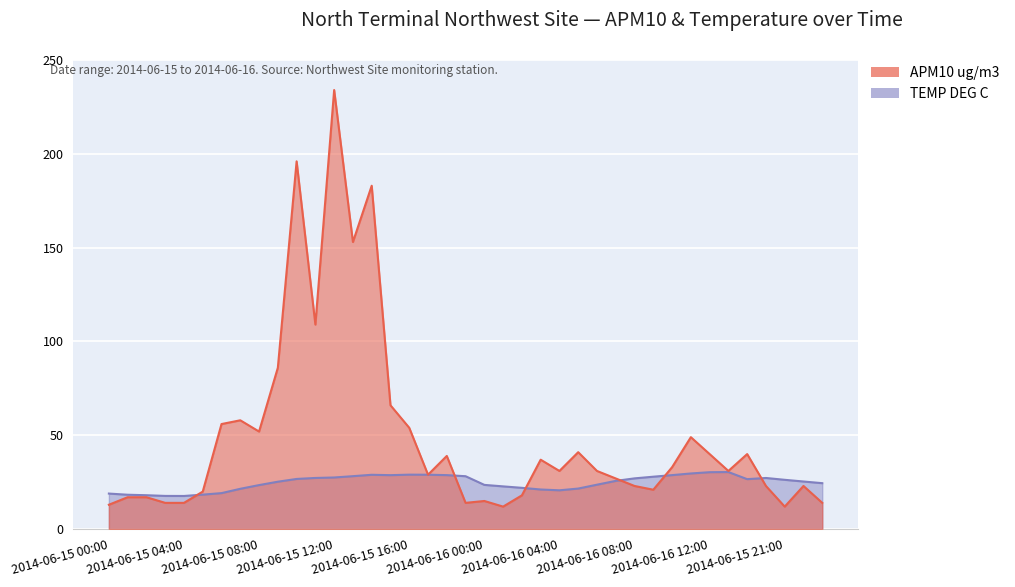

The APM10 ug/m3 series shows 8.8 at 2014-06-15 22:00. True or false?

False